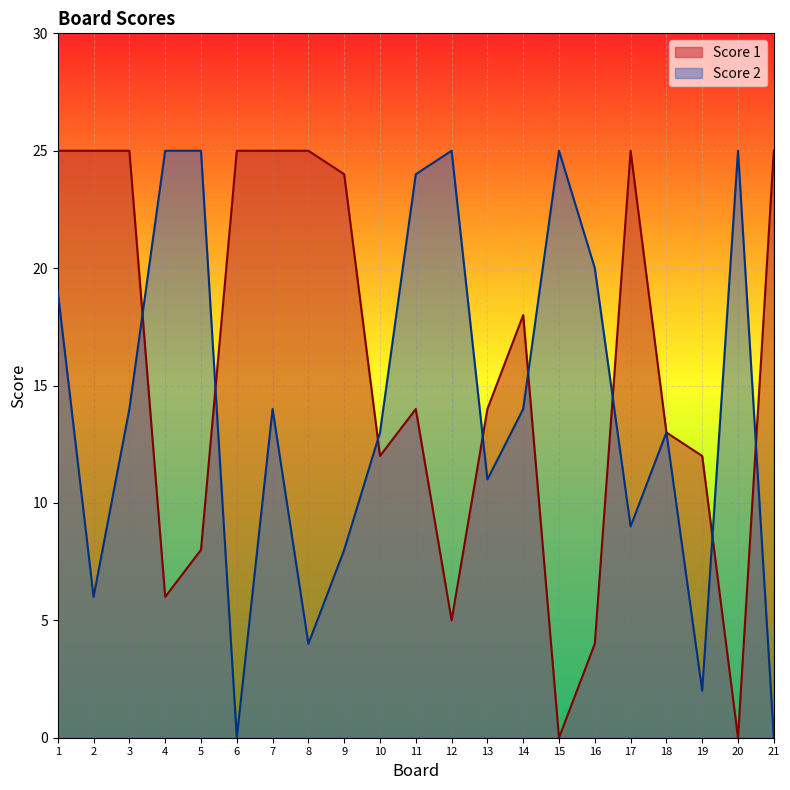

How many interior local peaks does the Score 2 series have?

5